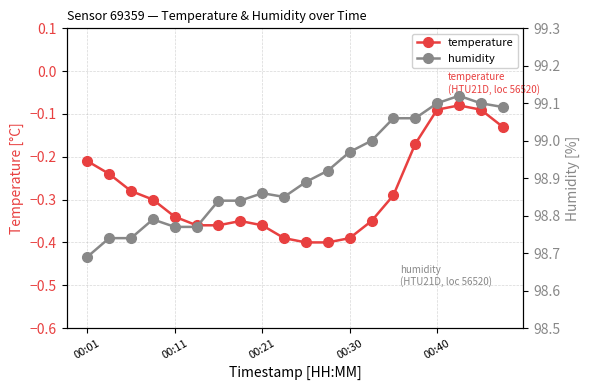

How many interior local valleys does the humidity series have?

1